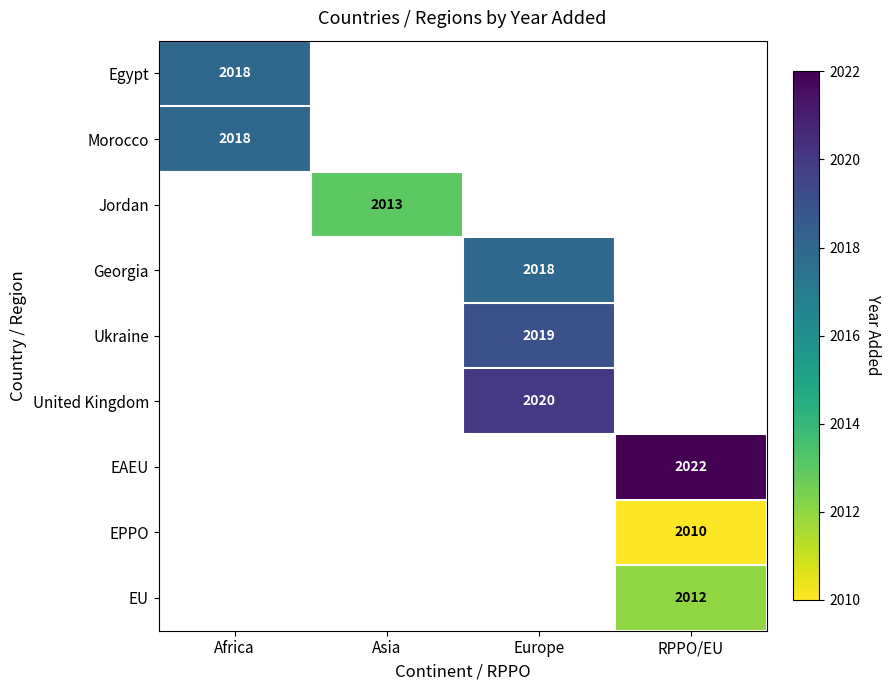

Which category has the lowest value across all series?

RPPO/EU